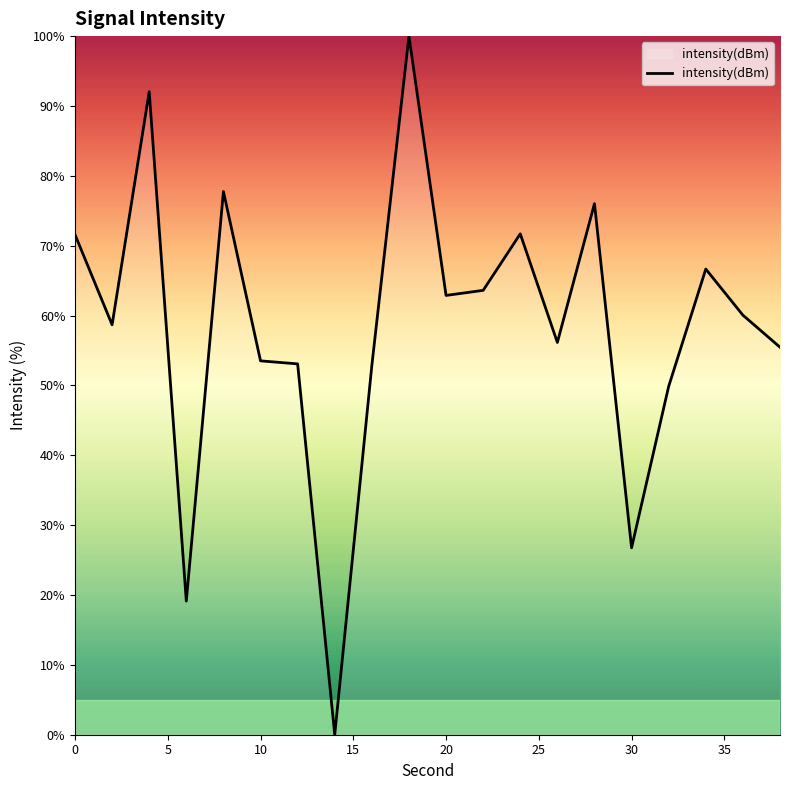

What is the difference between the maximum and minimum values?

100.0